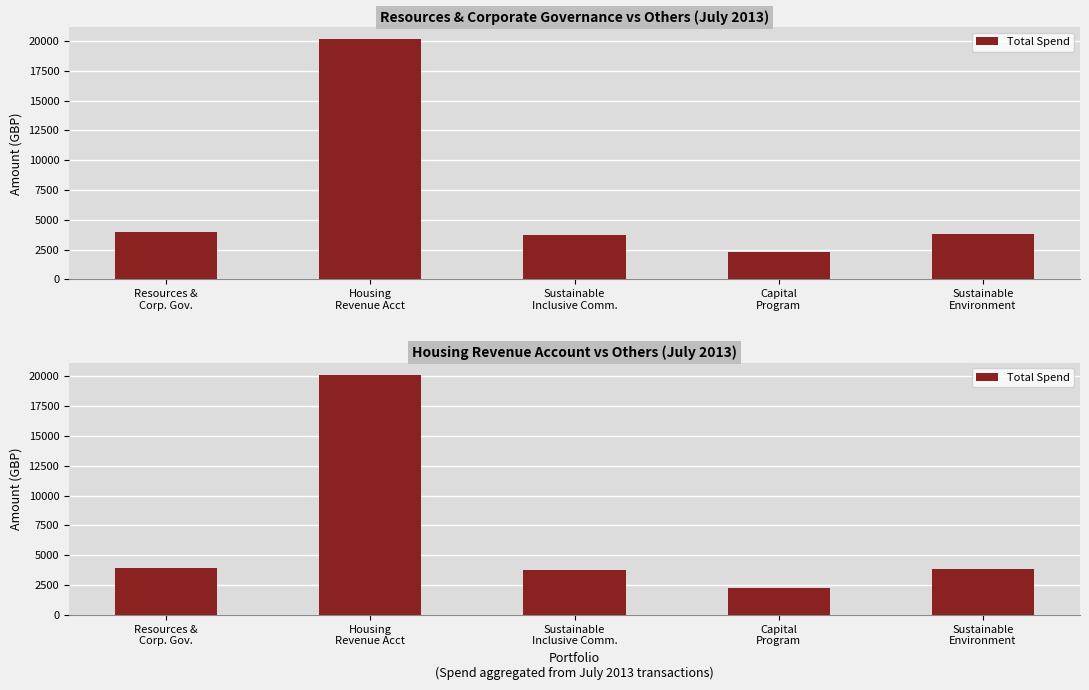

Does the chart contain any negative values?

No